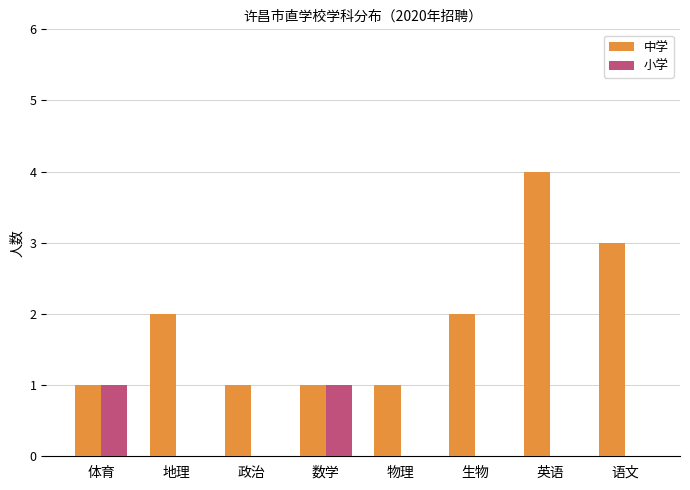

Is it true that 小学 equals 1 at 体育?

True